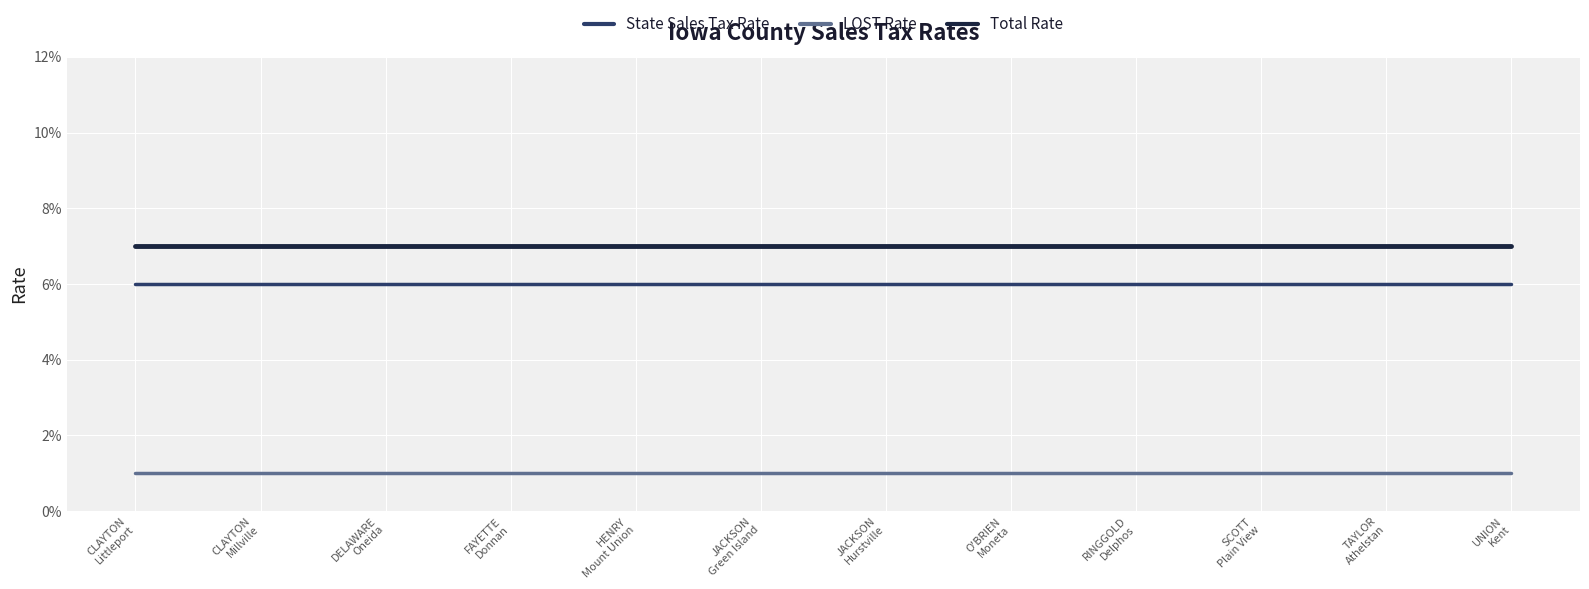

What is the total value across all series at O'BRIEN
Moneta?

0.1